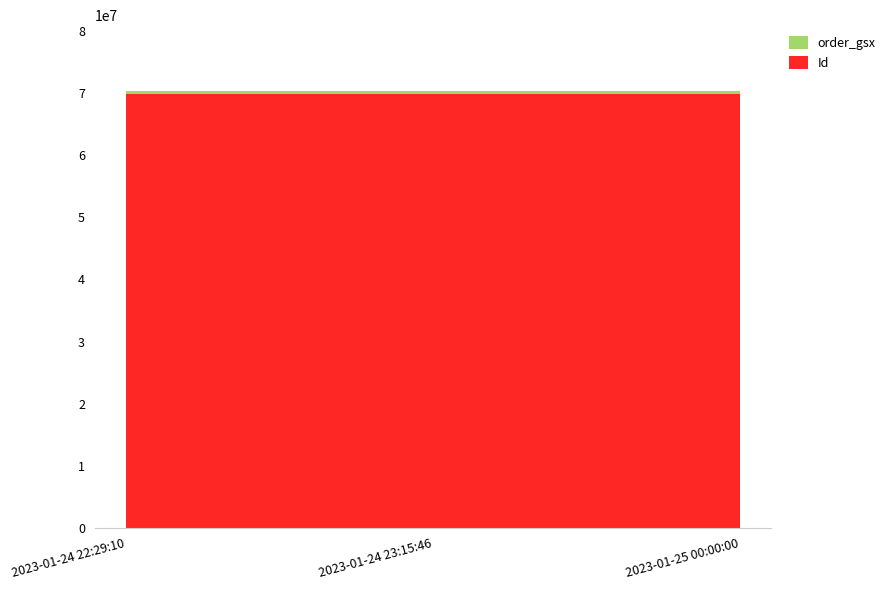

Reading right to left, transcribe all the data shown in this chart.

Id: 2023-01-25 00:00:00=69885599	2023-01-24 23:15:46=69885600	2023-01-24 22:29:10=69885601
order_gsx: 2023-01-25 00:00:00=547440	2023-01-24 23:15:46=547440	2023-01-24 22:29:10=547440